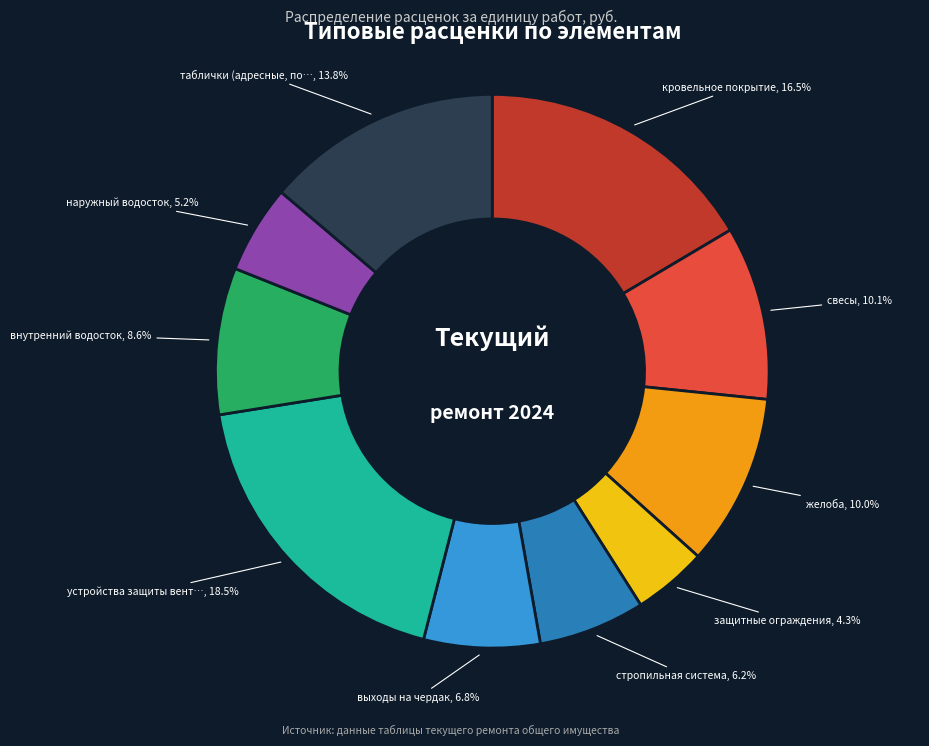

Is there any slice that represents more than half of the pie?

No